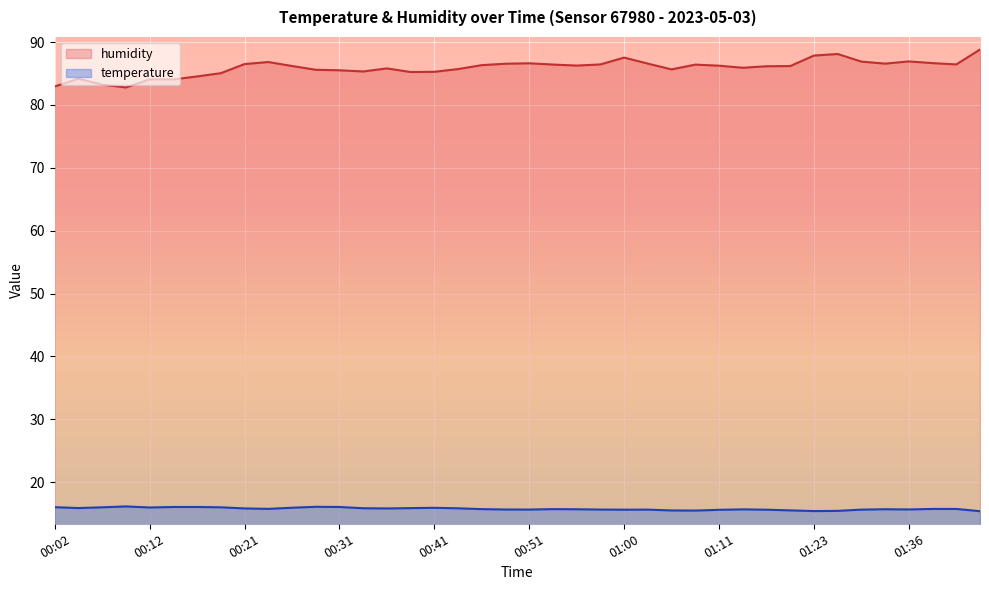

Reading left to right, transcribe all the data shown in this chart.

temperature: 16.0	15.9	16.0	16.1	16.0	16.1	16.1	16.0	15.8	15.8	15.9	16.1	16.1	15.9	15.8	15.9	15.9	15.8	15.7	15.7	15.7	15.7	15.7	15.7	15.6	15.6	15.5	15.5	15.6	15.7	15.6	15.5	15.4	15.4	15.6	15.7	15.7	15.8	15.8	15.4
humidity: 82.9	84.2	83.2	82.8	84.1	84.1	84.5	85.0	86.5	86.8	86.2	85.6	85.5	85.3	85.8	85.2	85.3	85.7	86.3	86.5	86.6	86.4	86.3	86.4	87.5	86.6	85.7	86.4	86.2	85.9	86.2	86.2	87.8	88.1	86.9	86.6	86.9	86.7	86.4	88.8